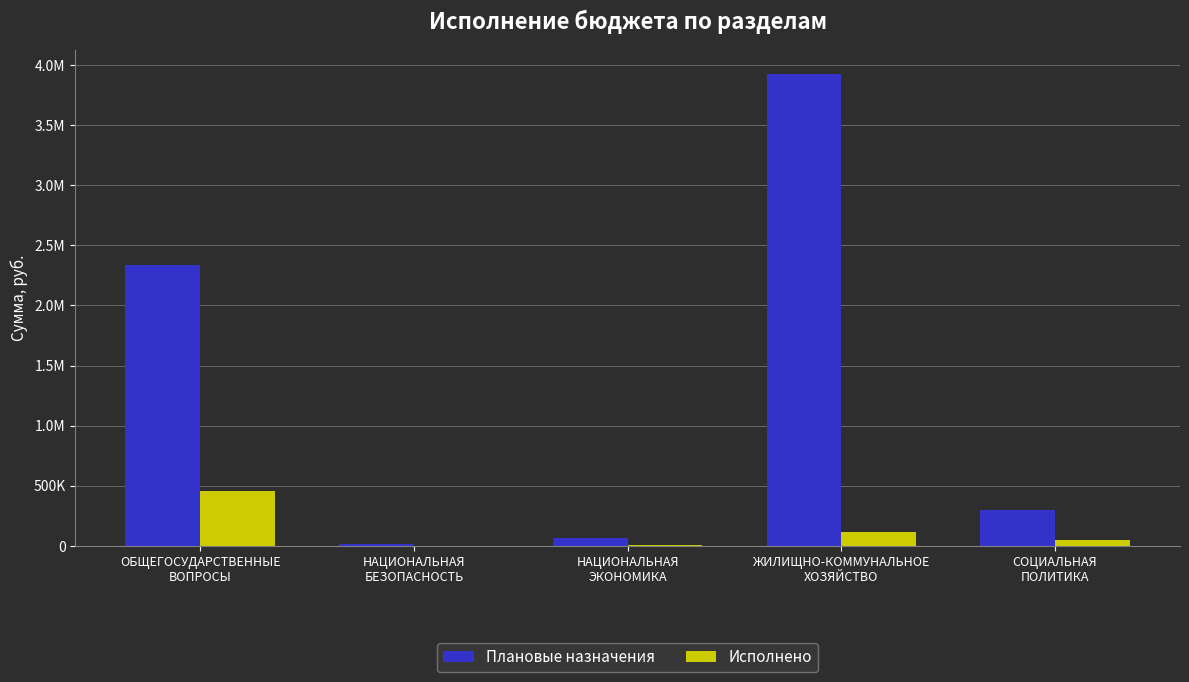

Does the chart contain stacked bars?

No